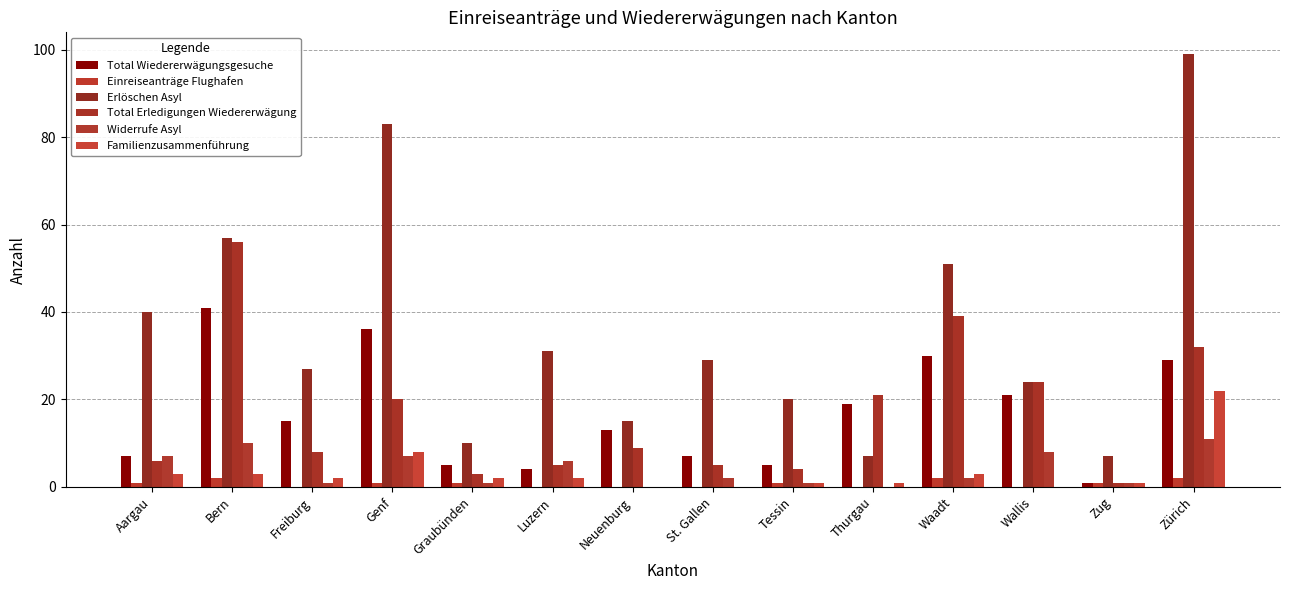

List the series in order of their peak value, highest first.

Erlöschen Asyl, Total Erledigungen Wiedererwägung, Total Wiedererwägungsgesuche, Familienzusammenführung, Widerrufe Asyl, Einreiseanträge Flughafen